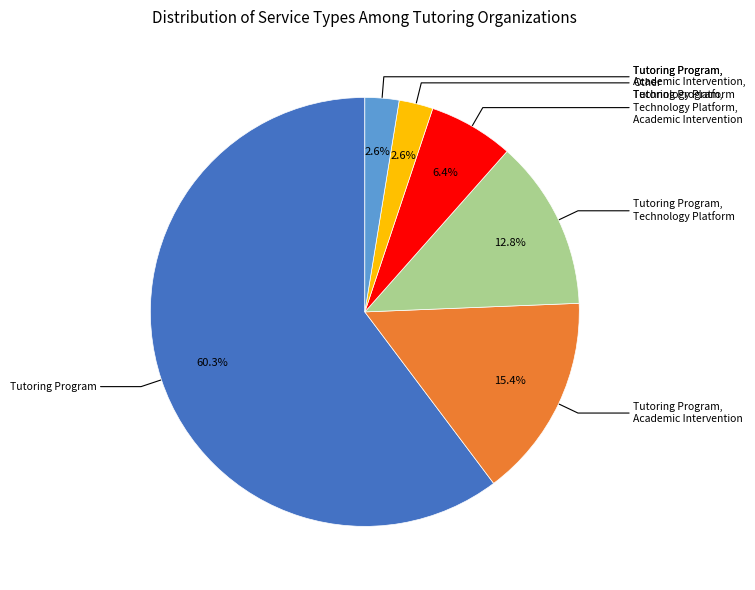

Is there a majority slice in this chart?

Yes